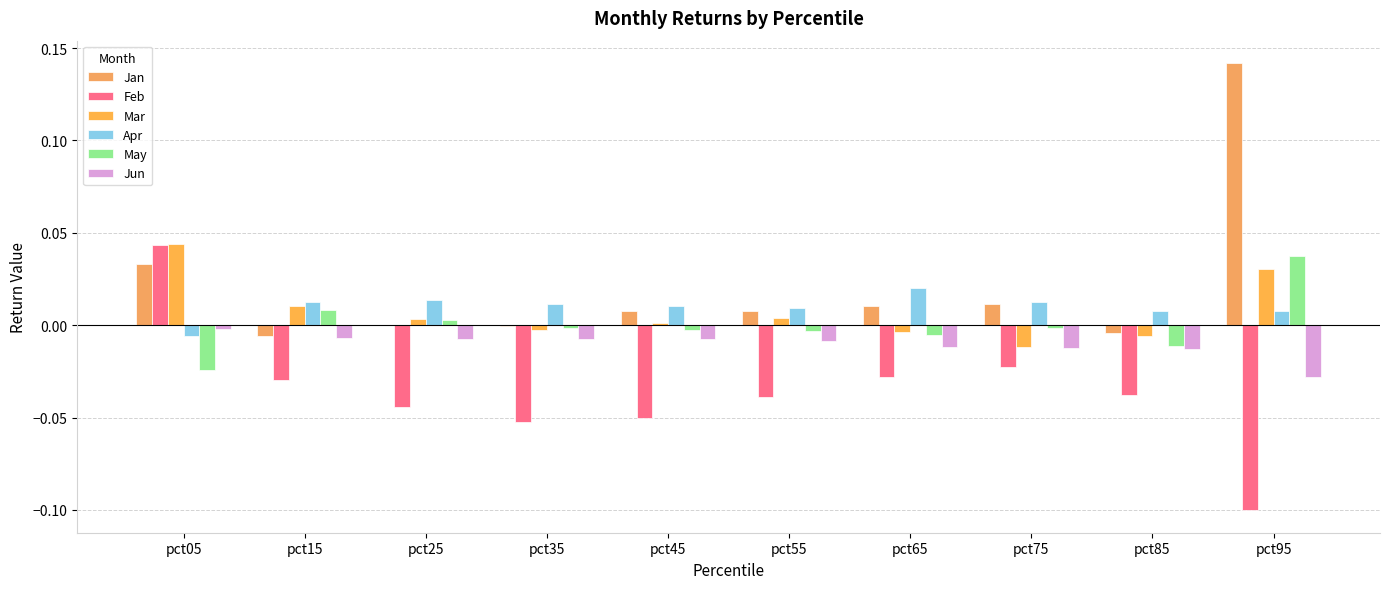

How many distinct data groups are displayed?

6